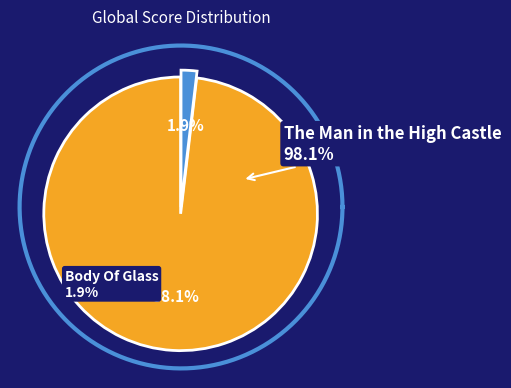

Which category accounts for the majority?

The Man in the High Castle